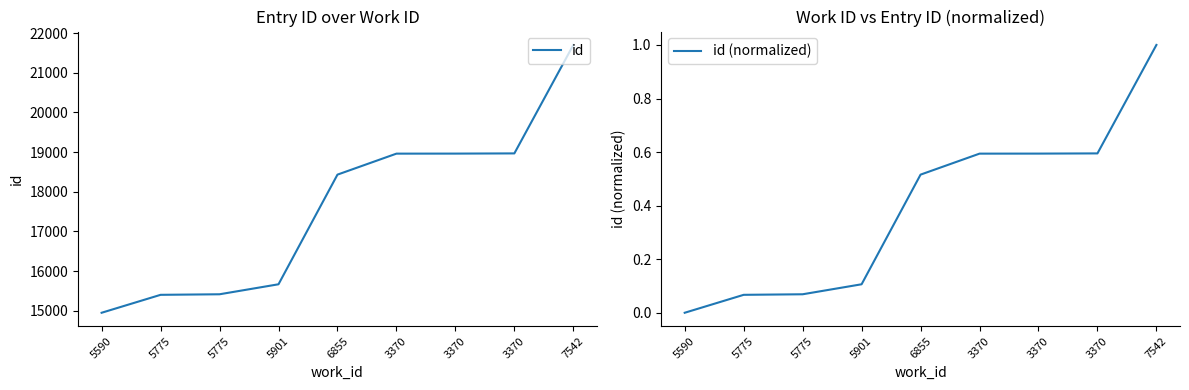

Reading left to right, what are all the values shown in this chart?

id: 14950.0	15402.0	15416.0	15668.0	18432.0	18961.0	18962.0	18967.0	21701.0
id (normalized): 0.0	0.1	0.1	0.1	0.5	0.6	0.6	0.6	1.0